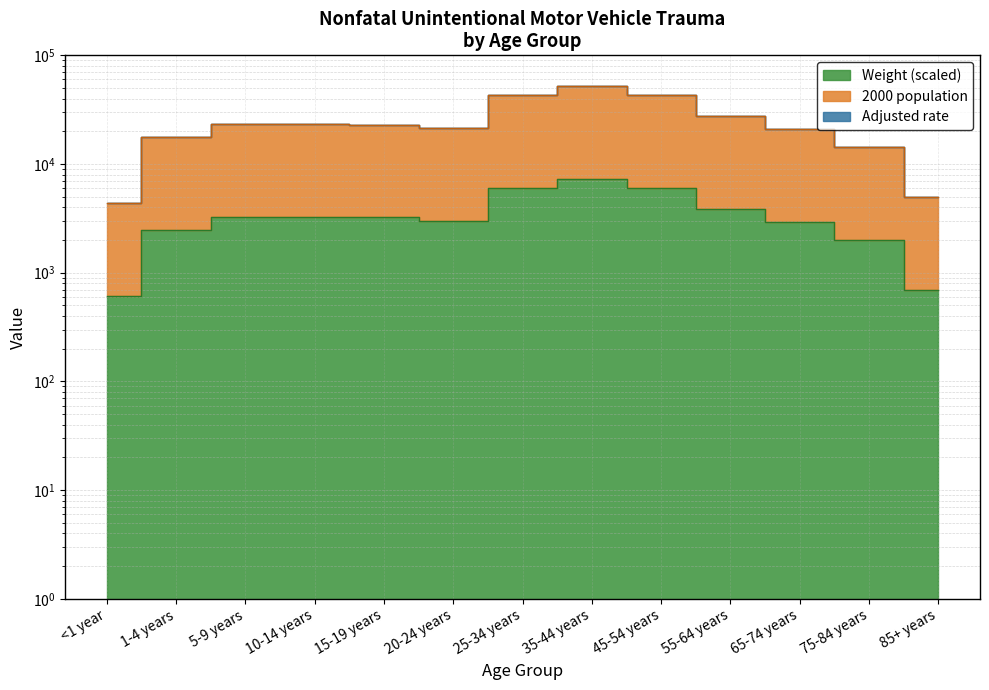

Rank the categories by Weight value from lowest to highest.

<1 year, 85+ years, 75-84 years, 1-4 years, 65-74 years, 20-24 years, 15-19 years, 5-9 years, 10-14 years, 55-64 years, 45-54 years, 25-34 years, 35-44 years